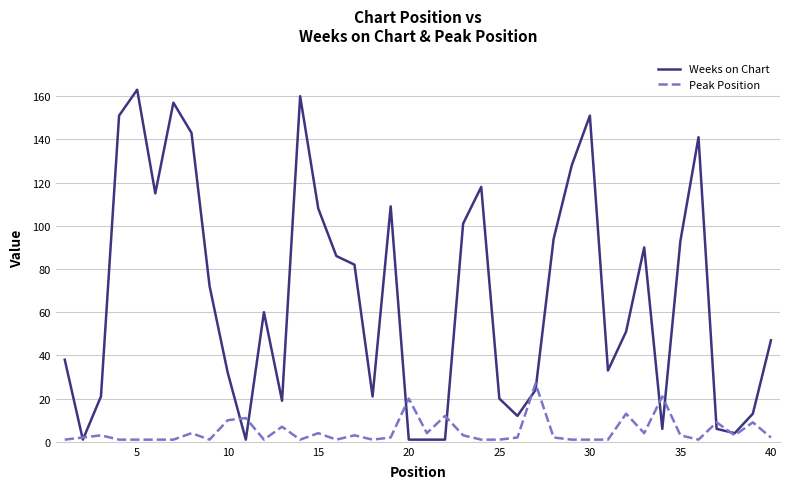

What is the maximum value for Peak Position?

27